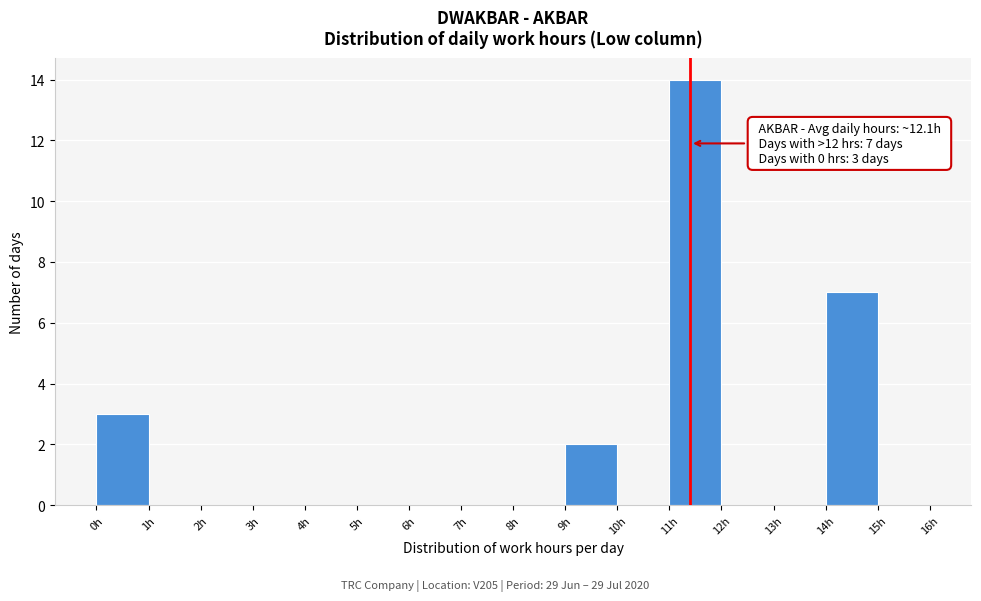

Which range on the x-axis has the tallest bar?

11 to 12